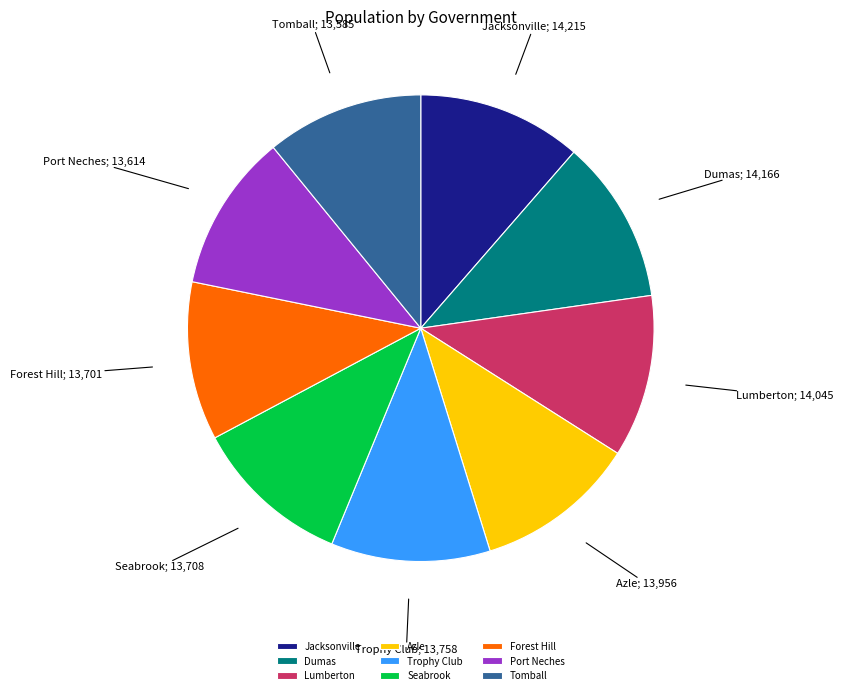

Does Tomball represent more than half of the total?

No